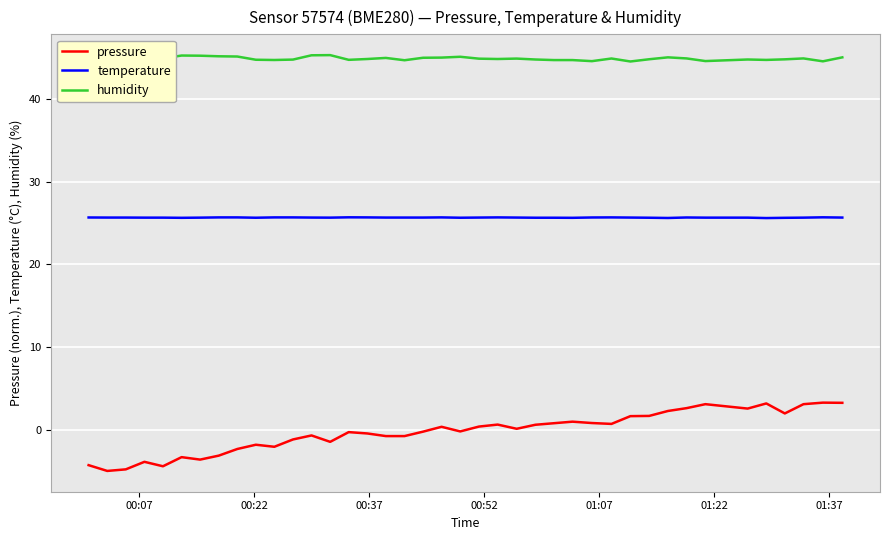

True or false: pressure and temperature intersect in this chart.

False